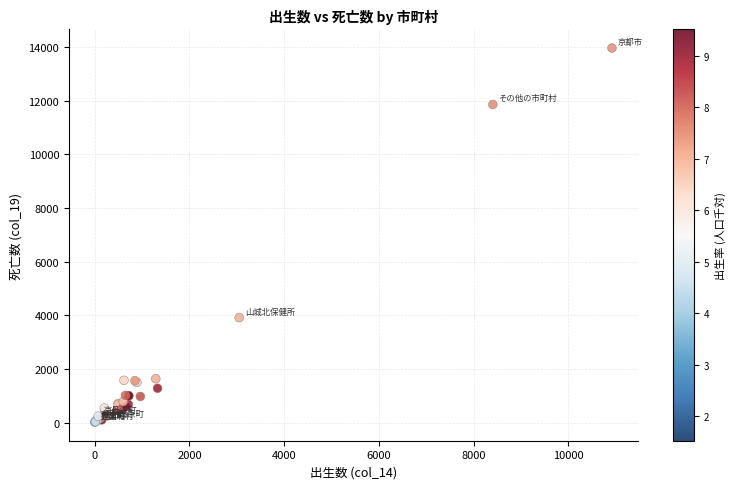

What Y value in the scatter plot is closest to 6998?

3922